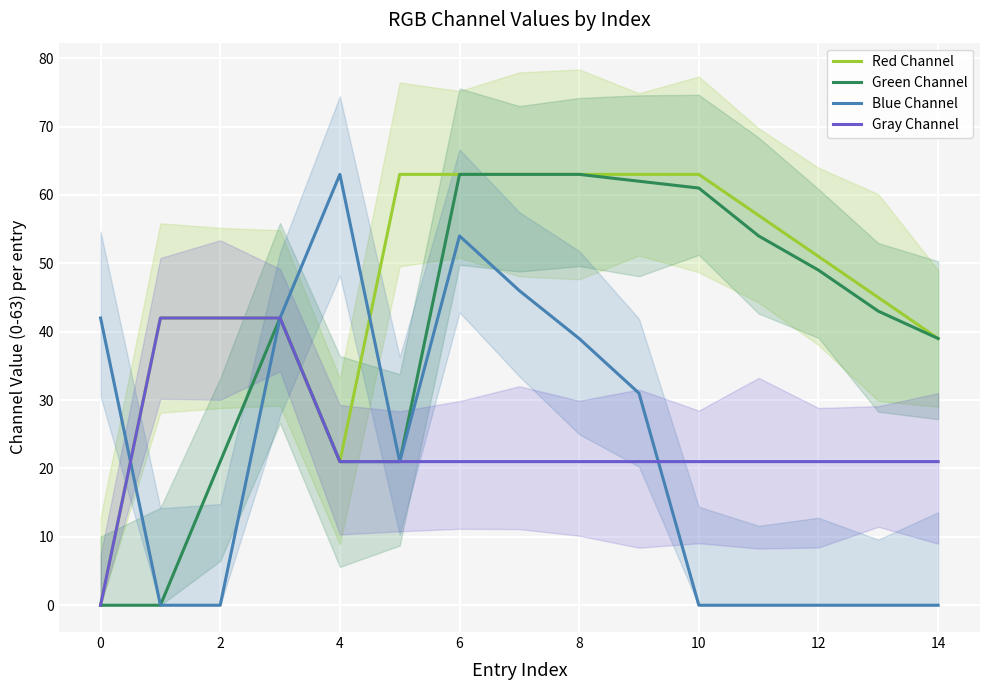

True or false: Red Channel has more than 1 interior local peaks.

False